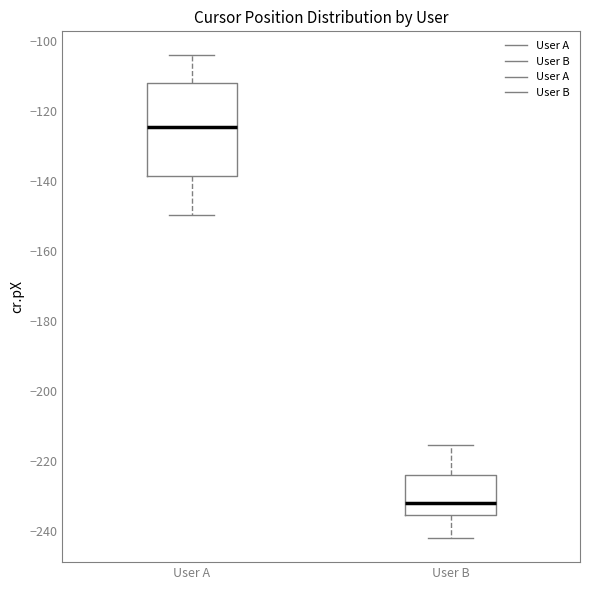

Which box has the highest median line?

User A